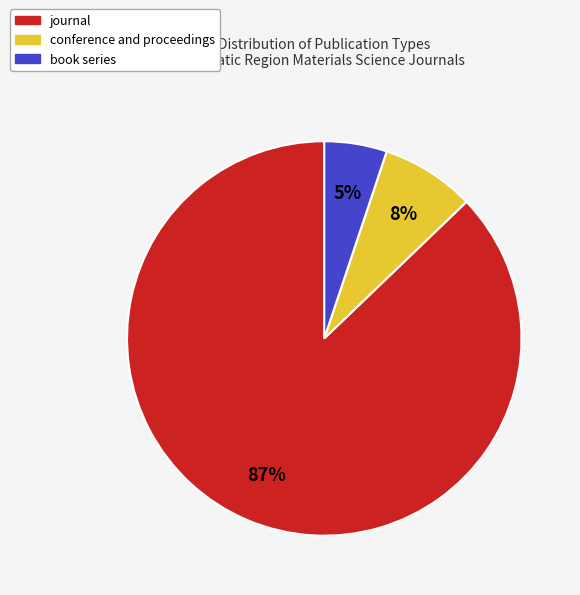

Which slice is the smallest?

book series